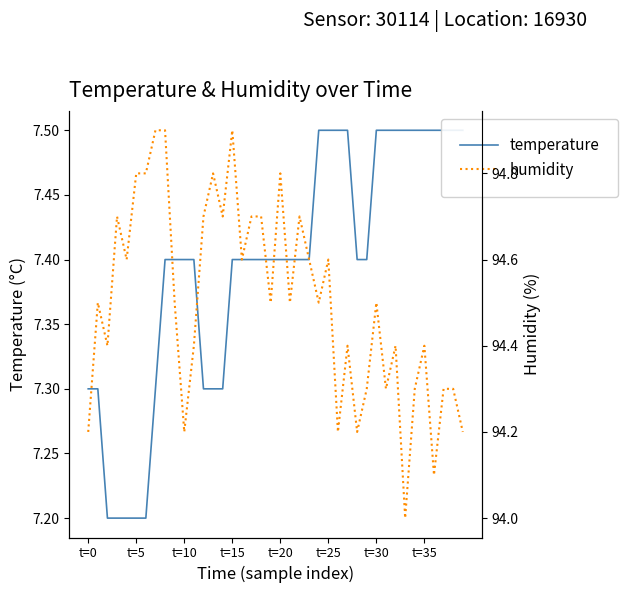

Is the value of humidity at 25 greater than the value of temperature at 38?

Yes